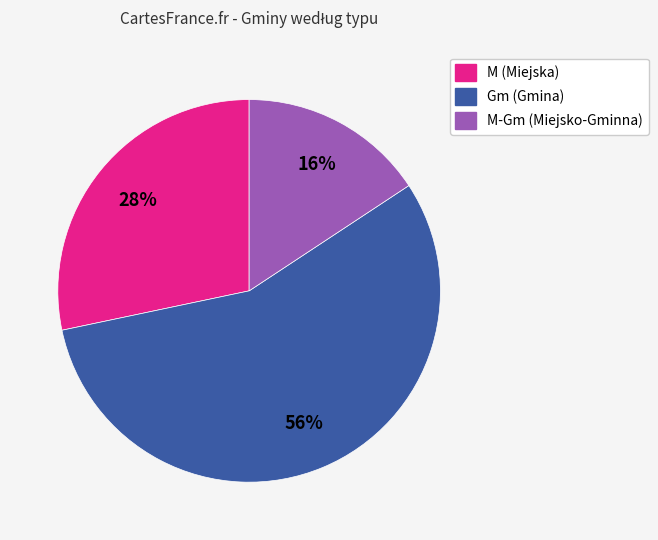

Is there a majority slice in this chart?

Yes